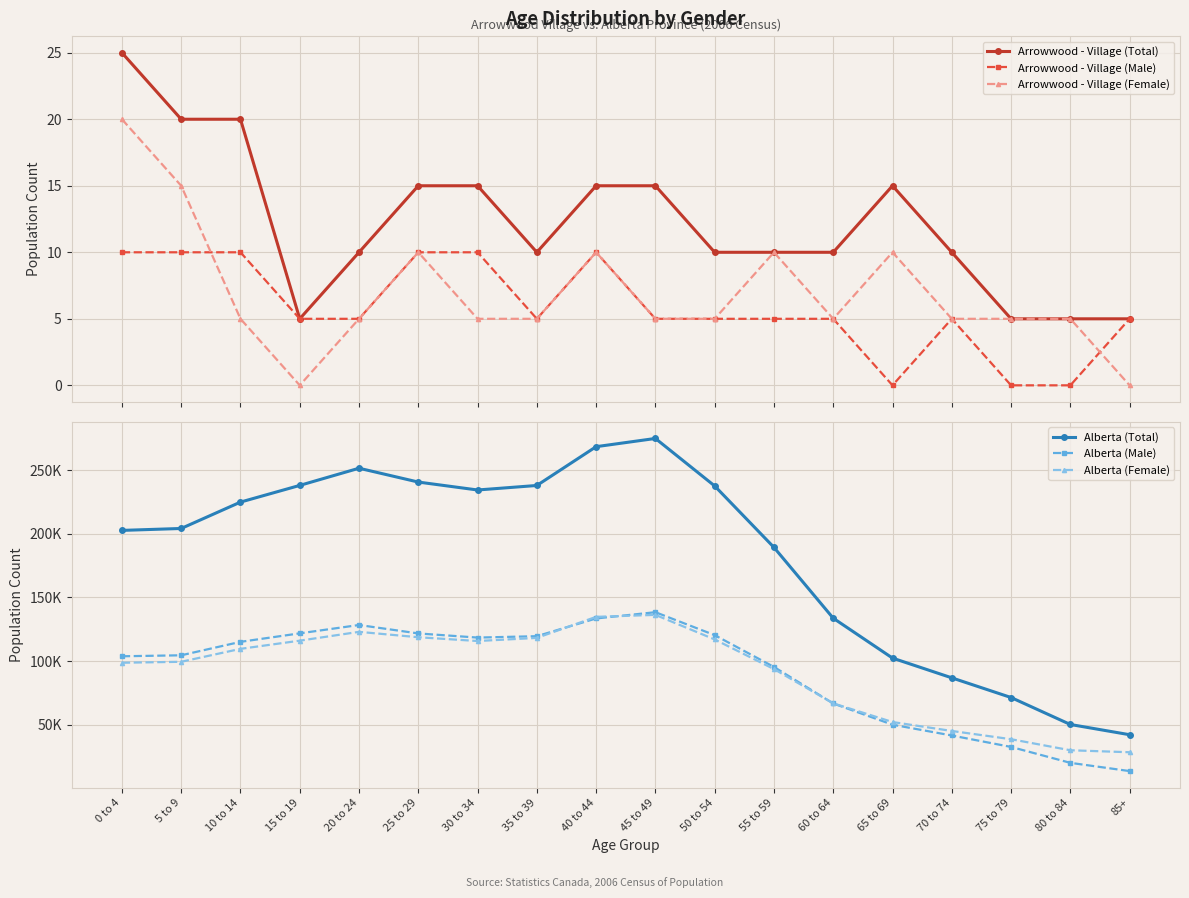

What is the approximate value of Alberta (Total) at 25 to 29?

240525